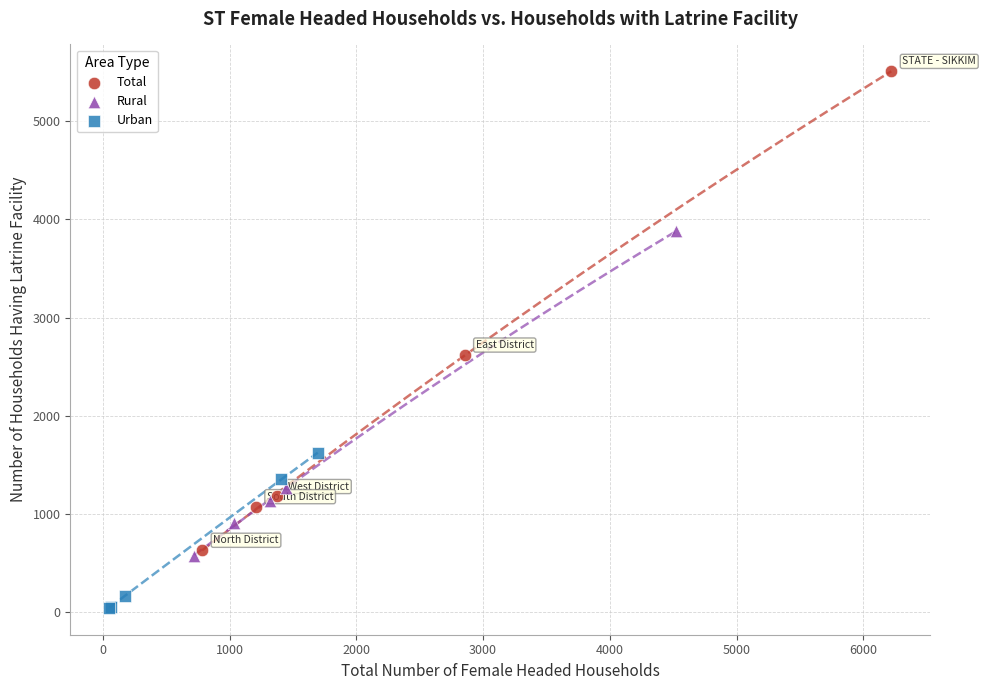

What are all the series names shown in the legend?

Total, Rural, Urban